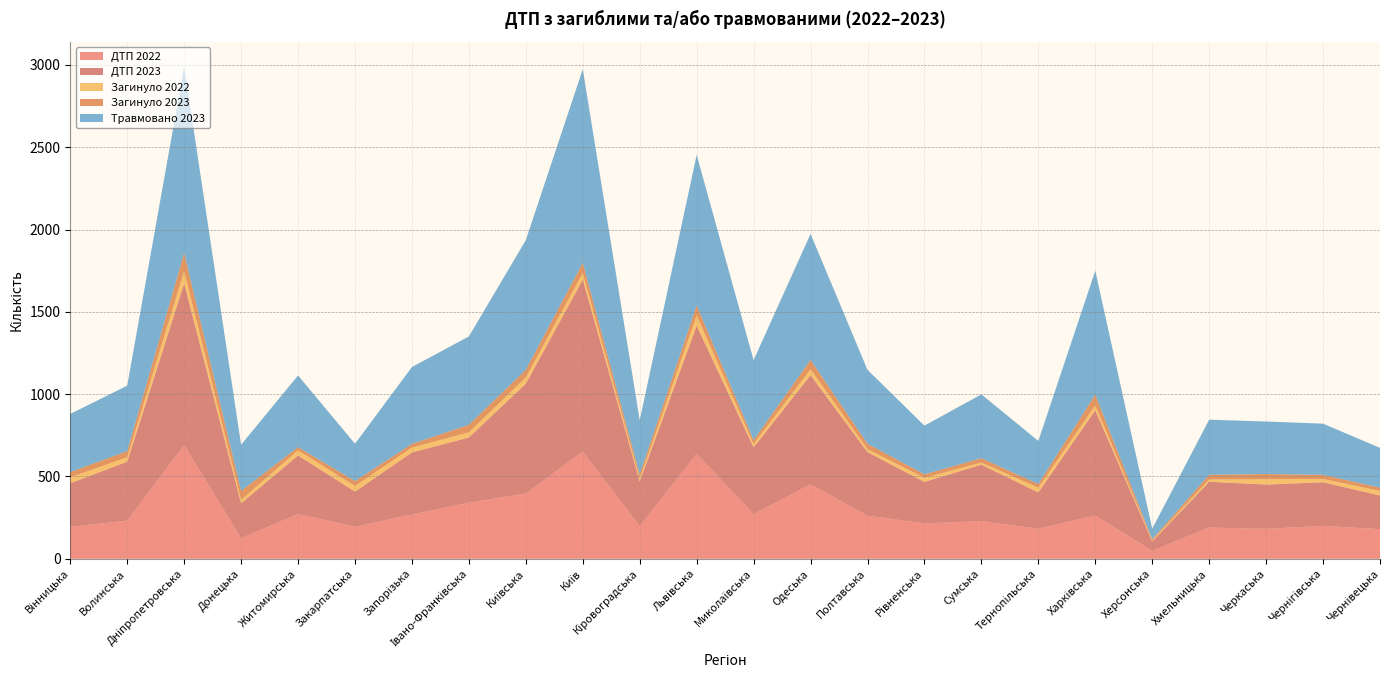

Reading left to right, what are all the values shown in this chart?

ДТП 2022: 194	232	691	125	272	195	269	341	397	651	199	638	272	452	262	215	229	183	263	49	190	182	200	180
ДТП 2023: 265	358	982	212	356	213	377	396	667	1045	271	778	405	664	386	252	343	220	640	56	278	269	265	205
Загинуло 2022: 36	27	75	21	31	34	30	31	38	40	17	62	21	35	18	25	13	29	29	6	14	32	20	27
Загинуло 2023: 32	37	110	54	19	30	22	46	46	62	26	61	23	57	33	21	26	22	65	8	28	32	25	20
Травмовано 2023: 353	398	1133	281	436	227	467	537	788	1176	329	915	486	766	449	296	388	262	753	64	335	319	311	242